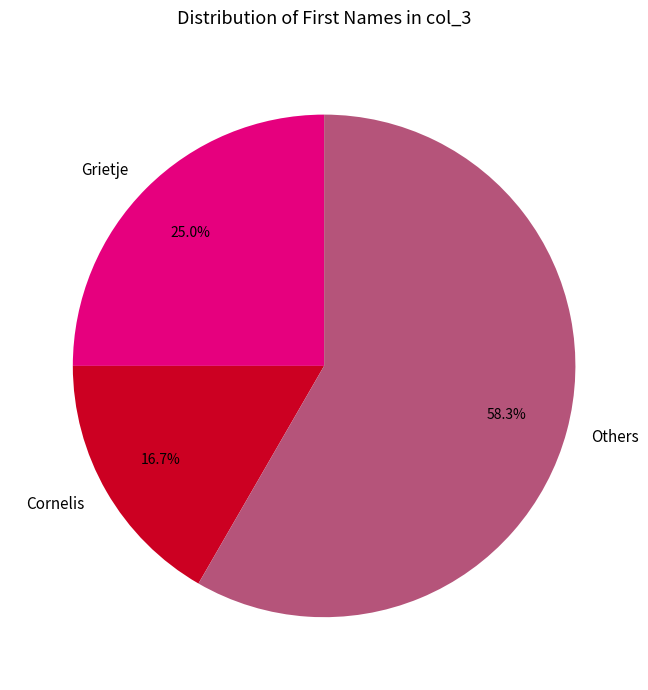

Rank the categories by value from highest to lowest.

Others, Grietje, Cornelis